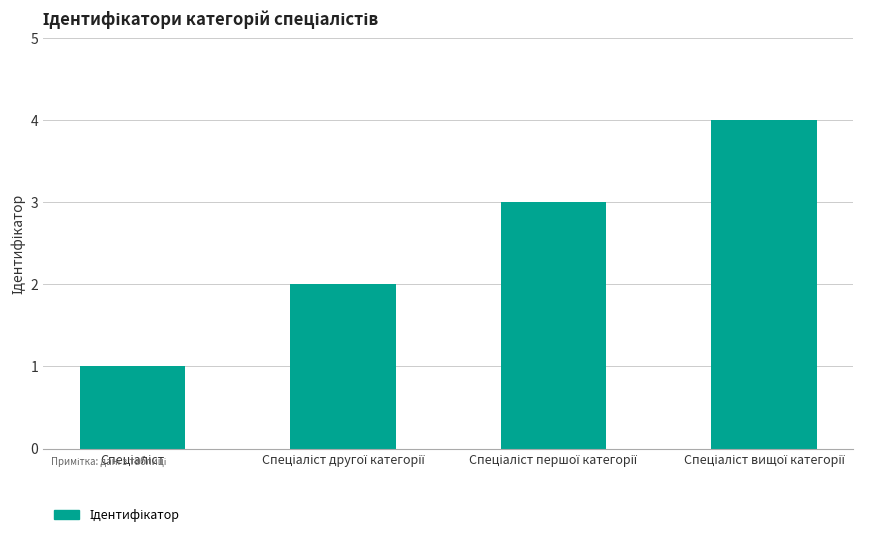

What is the maximum value shown in the chart?

4